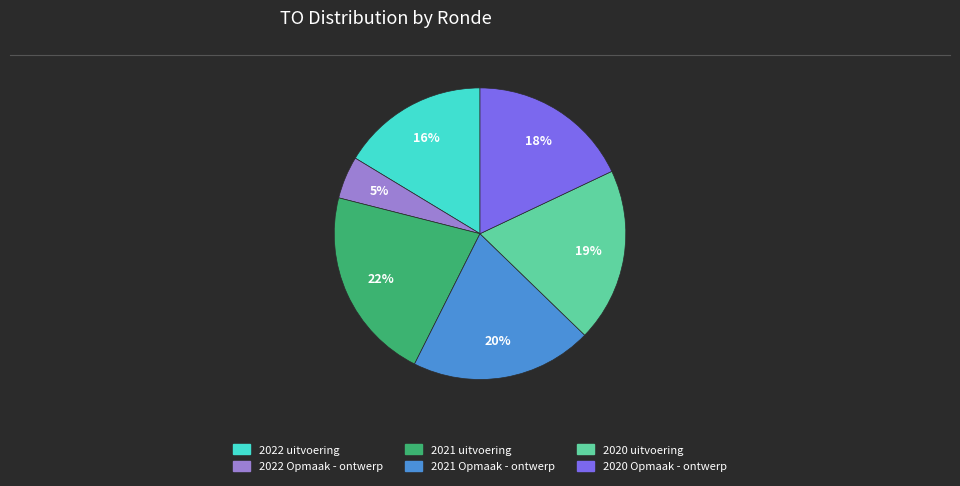

To the nearest percent, what is the difference between the 2021 Opmaak - ontwerp and 2020 Opmaak - ontwerp slice percentages?

2%